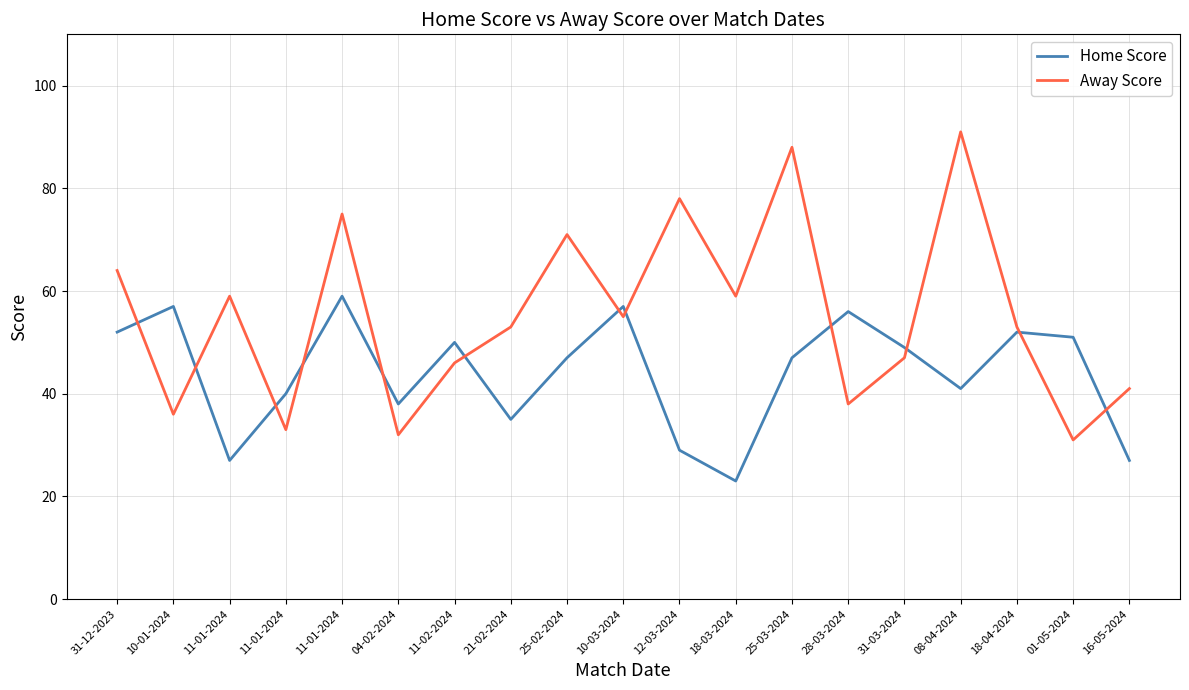

What value does the Home Score series have at 18-03-2024, to the nearest 10?

20